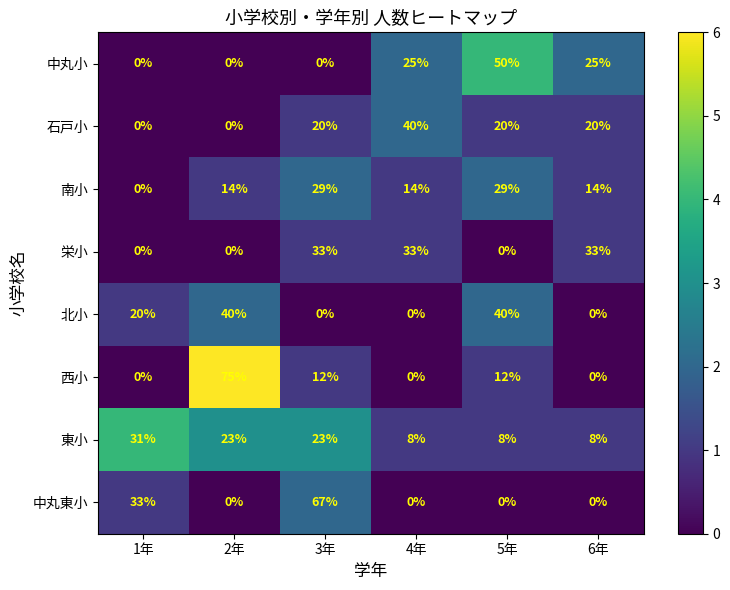

Which series has the largest total across all categories?

東小